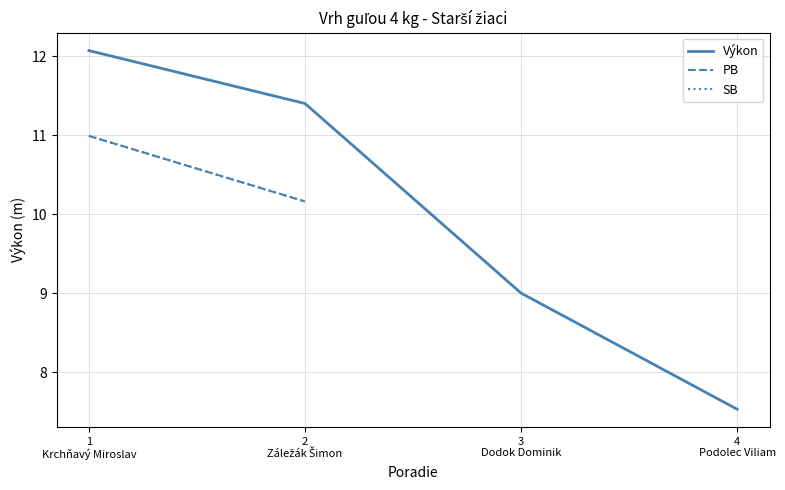

At which category is the sum across all series the highest?

1
Krchňavý Miroslav